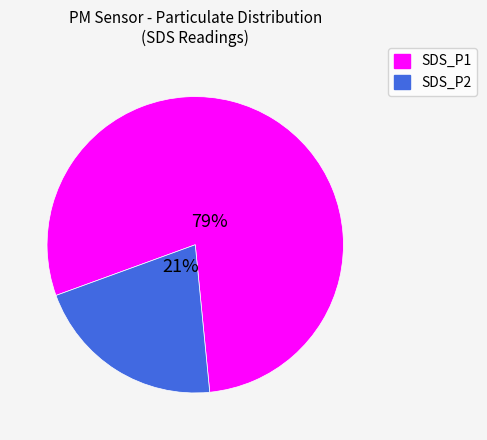

What is the smallest slice in the pie chart?

SDS_P2